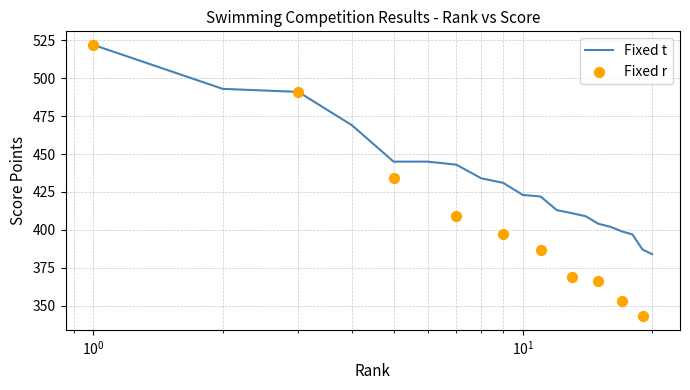

What is the minimum value for Fixed t?

384